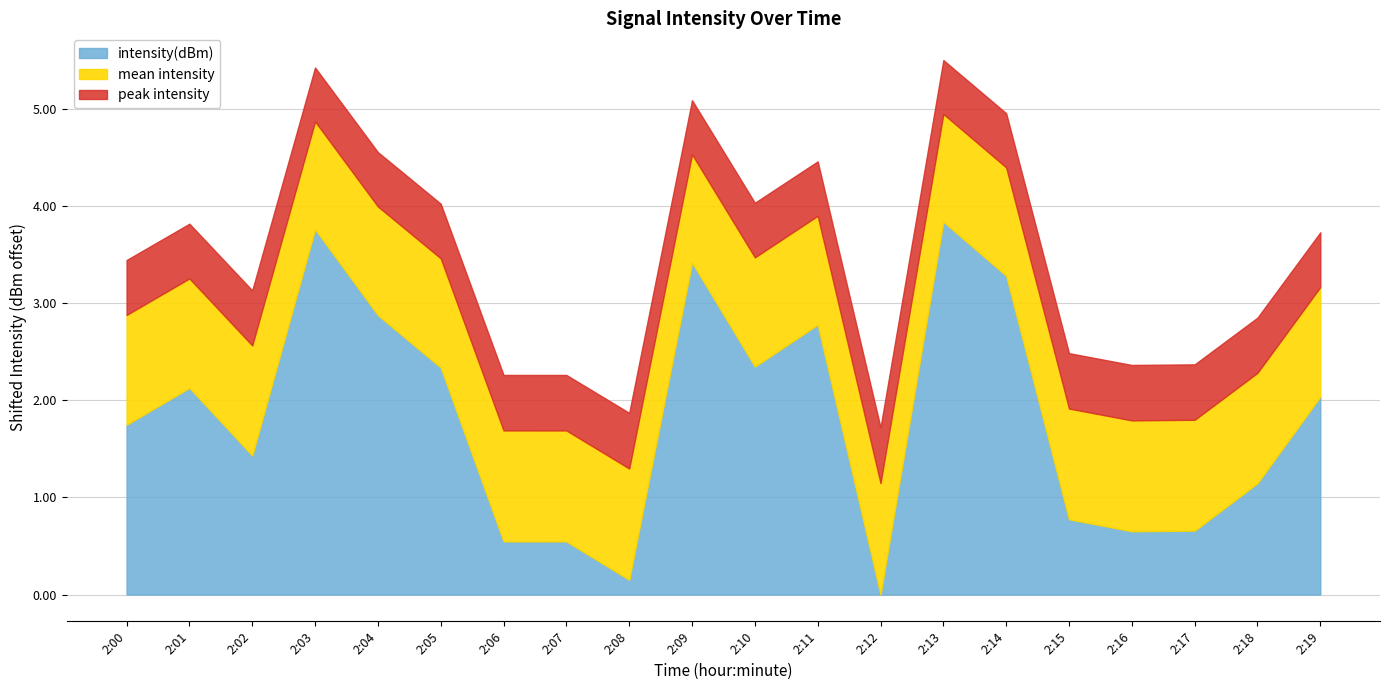

What is the total value across all series at 2:04?

4.6